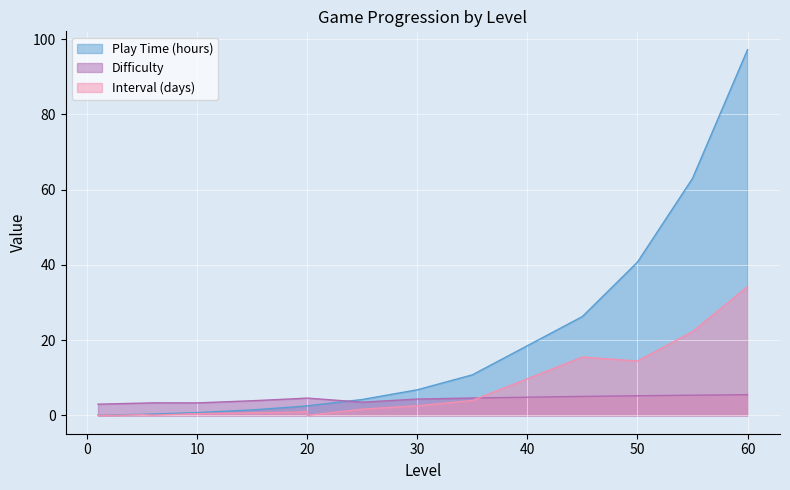

What is the difference between the maximum and minimum values in the Play Time (hours) series?

97.2